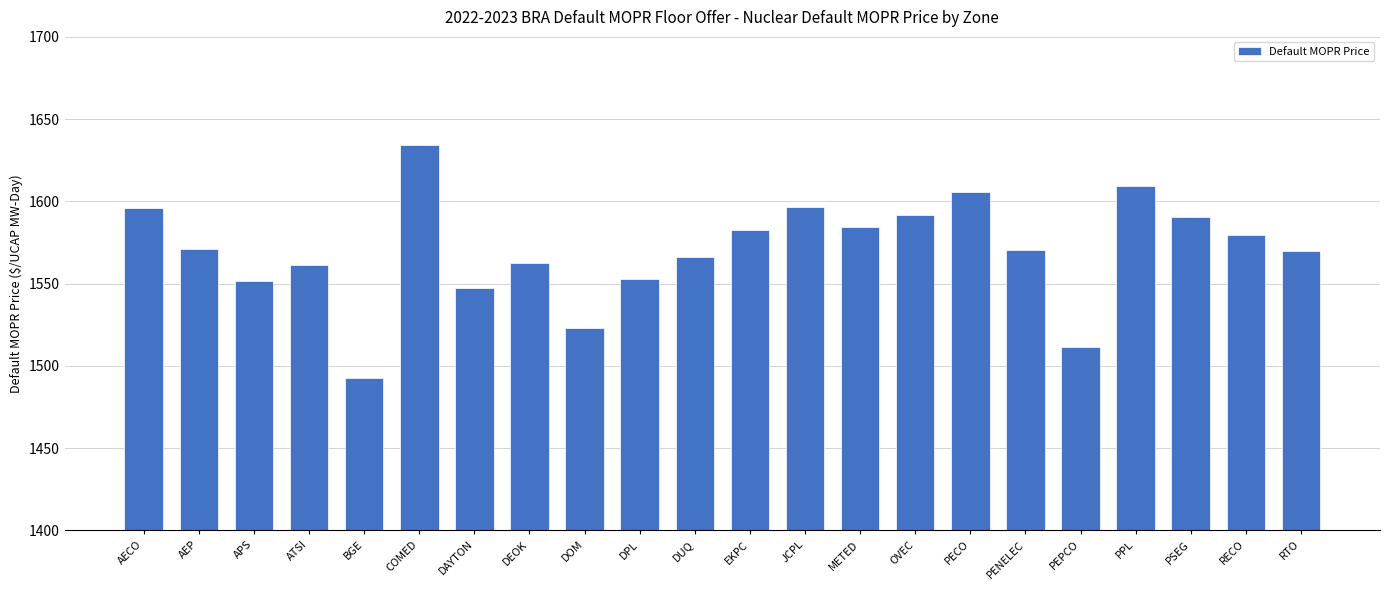

What is the label of the 2nd bar from the right?

RECO